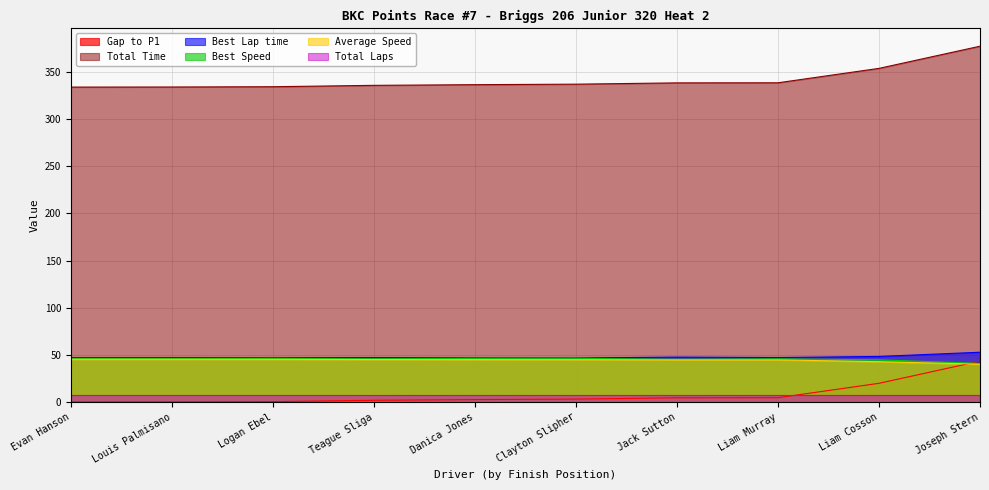

Is it true that Total Time equals 459.1 at Liam Murray?

False